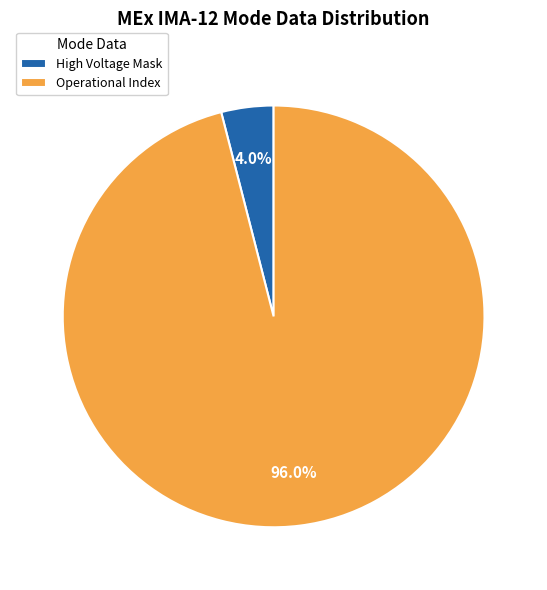

Approximately how many times larger is the value at Operational Index compared to High Voltage Mask?

24.0